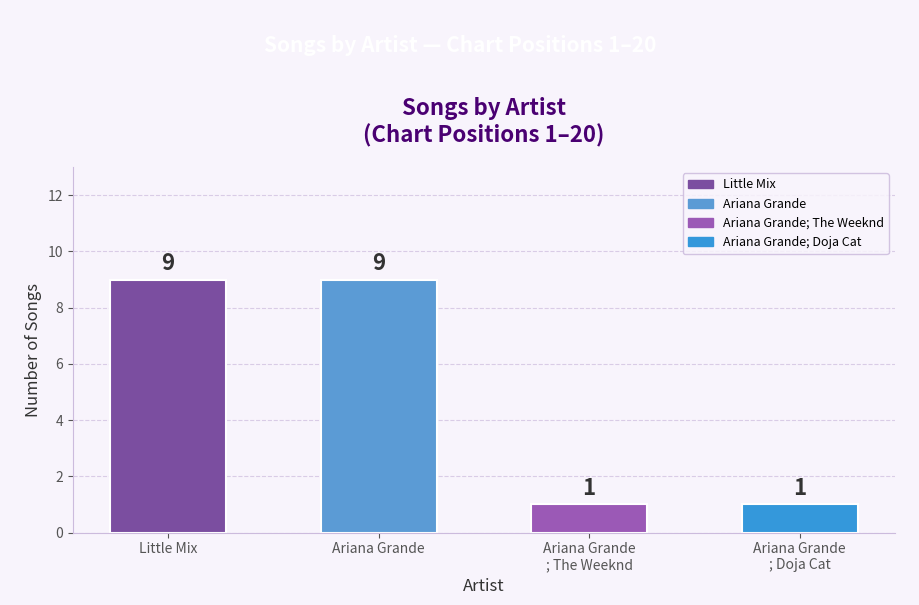

What is the ratio of the value at Ariana Grande
; Doja Cat to the value at Ariana Grande?

0.1